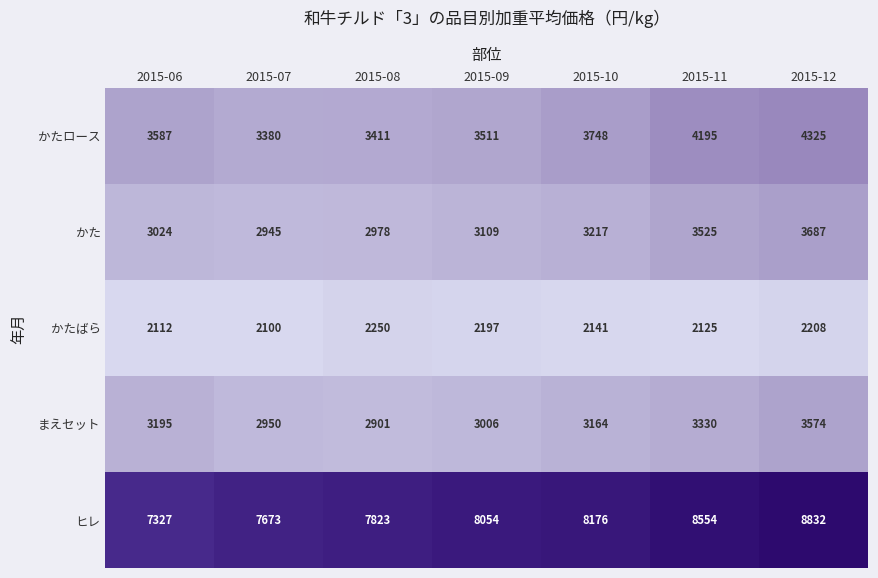

What is the smallest value displayed?

2100